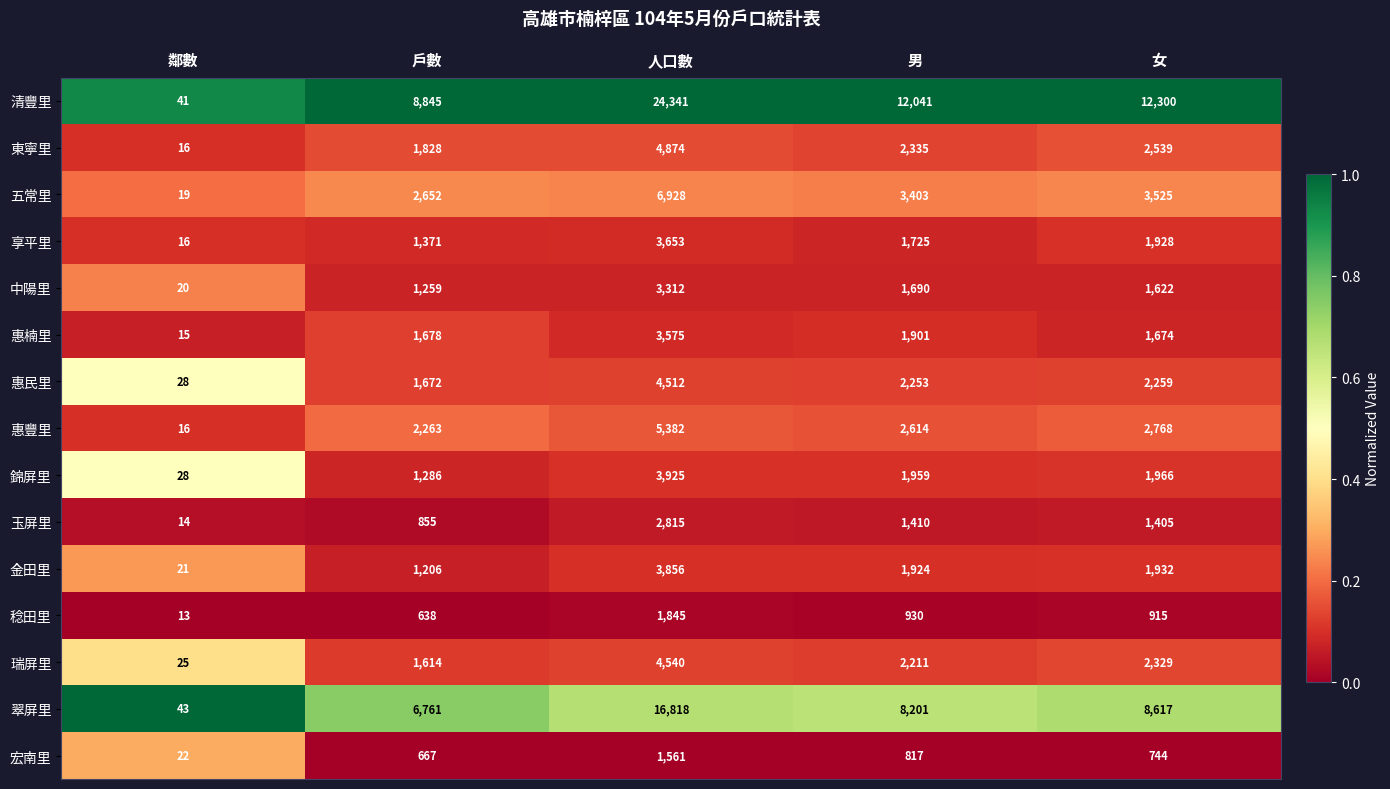

Rank the categories by 翠屏里 value from lowest to highest.

鄰數, 戶數, 男, 女, 人口數